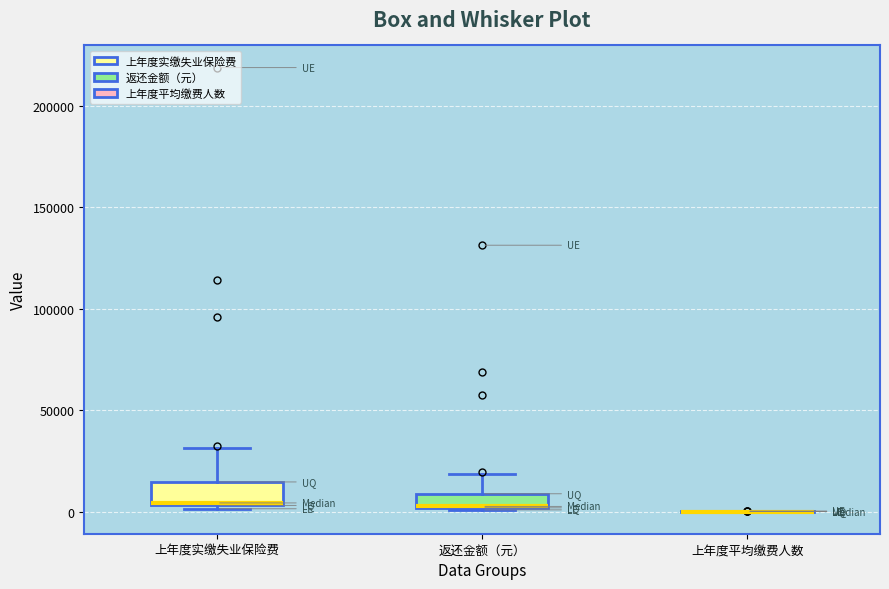

Where is the upper edge of the box for 上年度实缴失业保险费 on the y-axis? The values are not printed on the chart, so give them approximately, as read against the axis.

15000